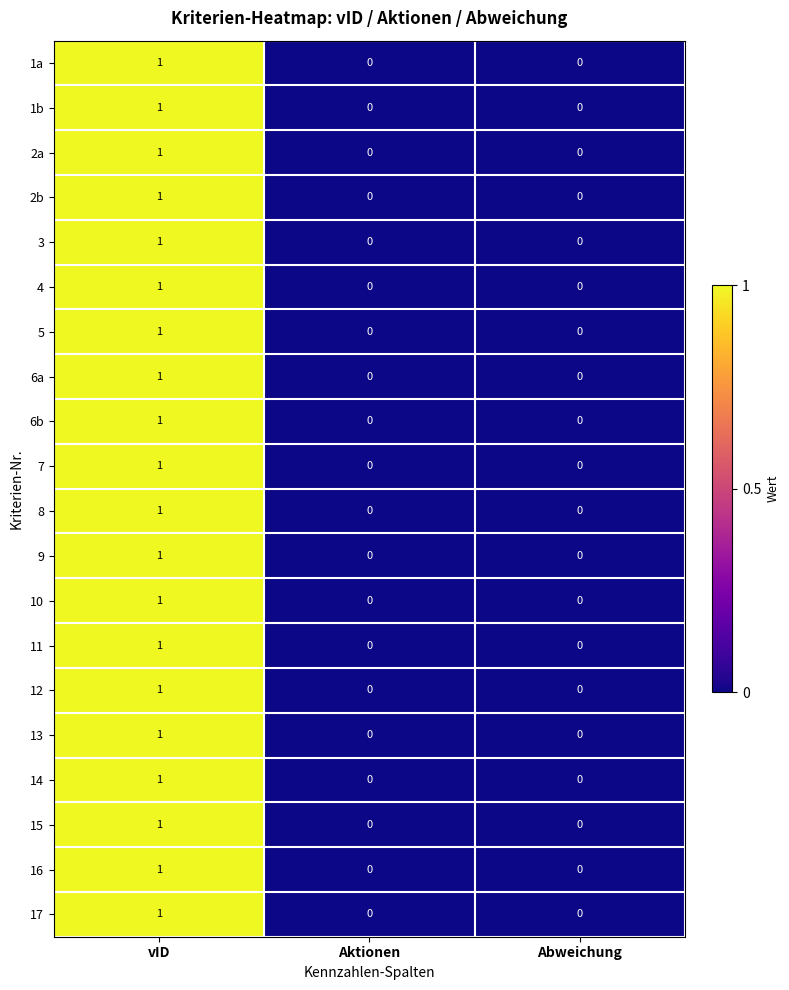

How many 17 values are between 0 and 1?

3